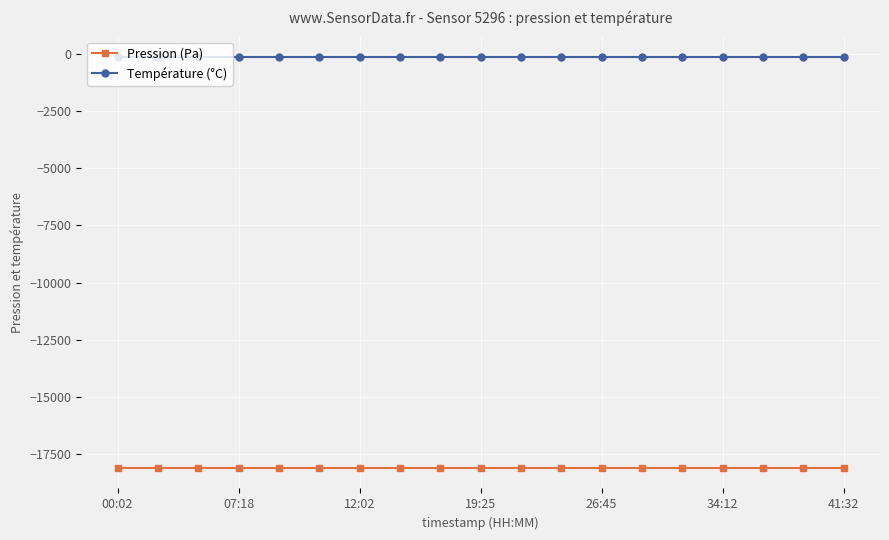

True or false: Pression (Pa) and Température (°C) cross at least once.

False